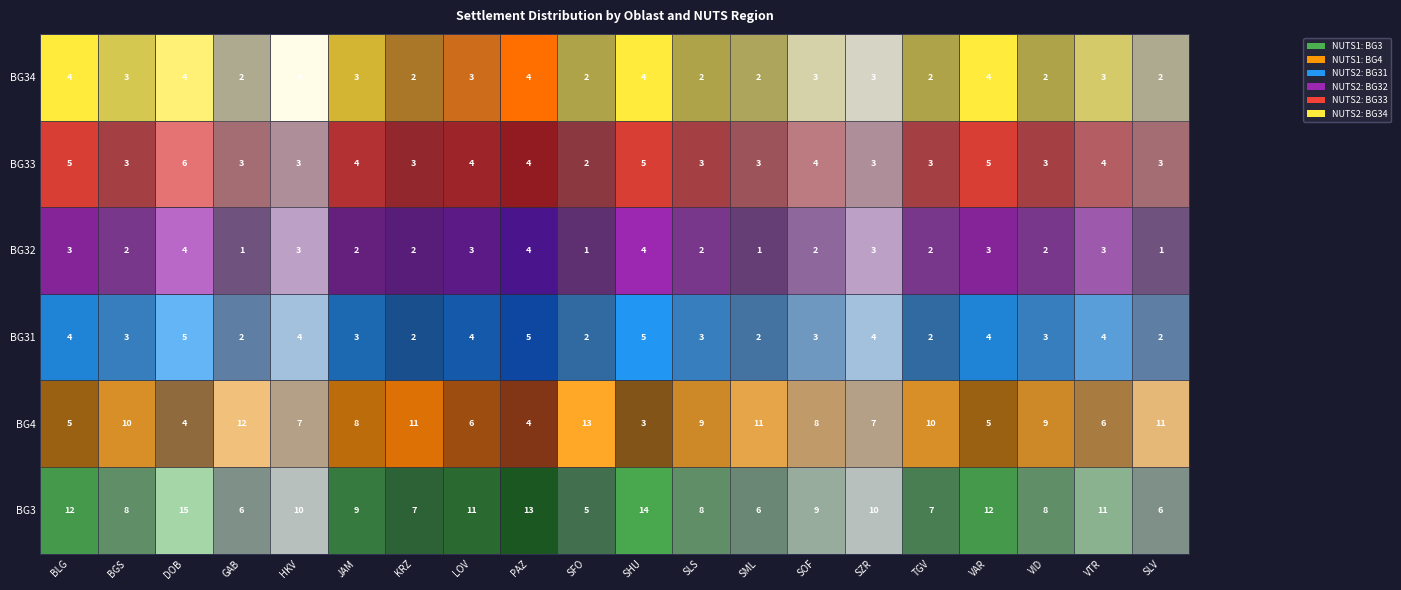

What is the total value across all series at GAB?

26